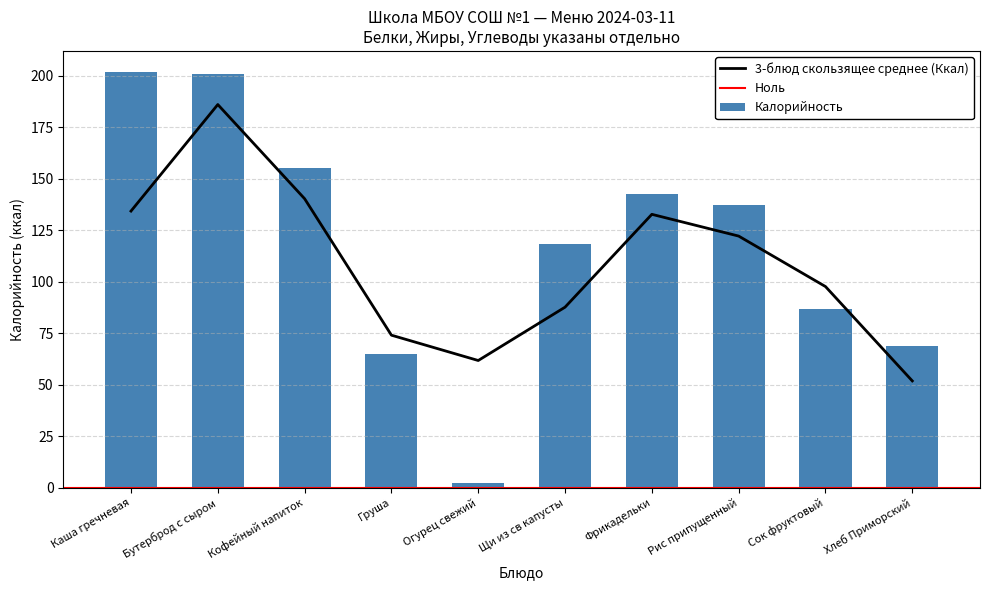

Where is 3-блюд скользящее среднее (Ккал) nearest to the value 118?

Рис припущенный